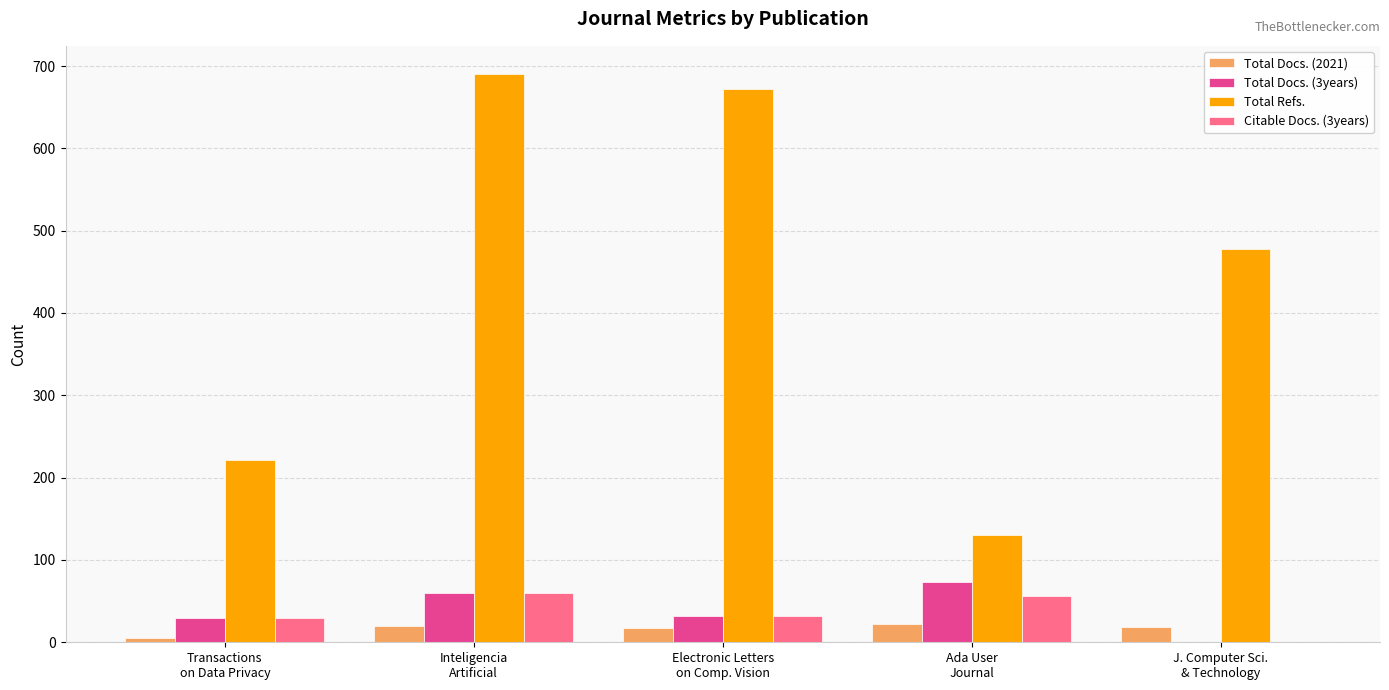

What is the maximum value for Total Docs. (2021)?

22